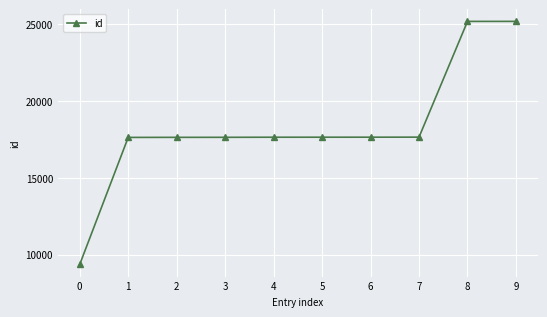

What is the greatest value displayed?

25203